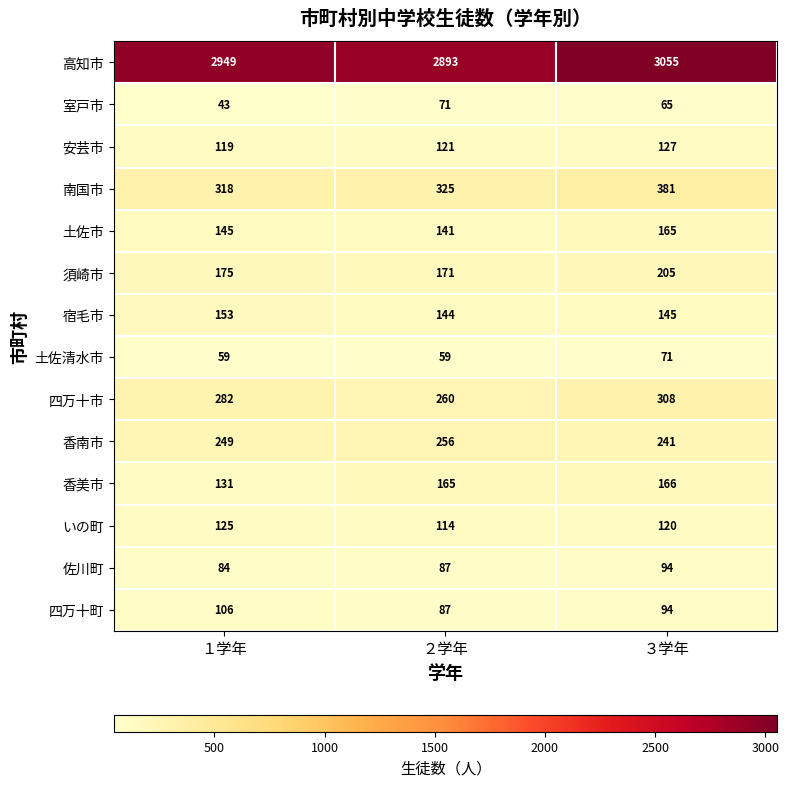

Rank the categories by 四万十市 value from highest to lowest.

３学年, １学年, ２学年